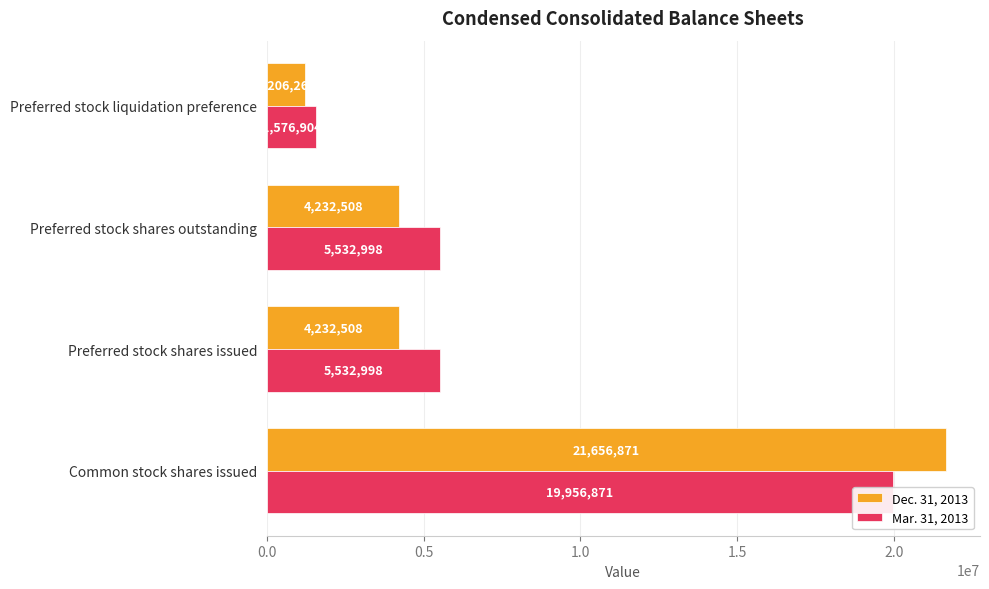

What is the average value of the Mar. 31, 2013 series?

8149943